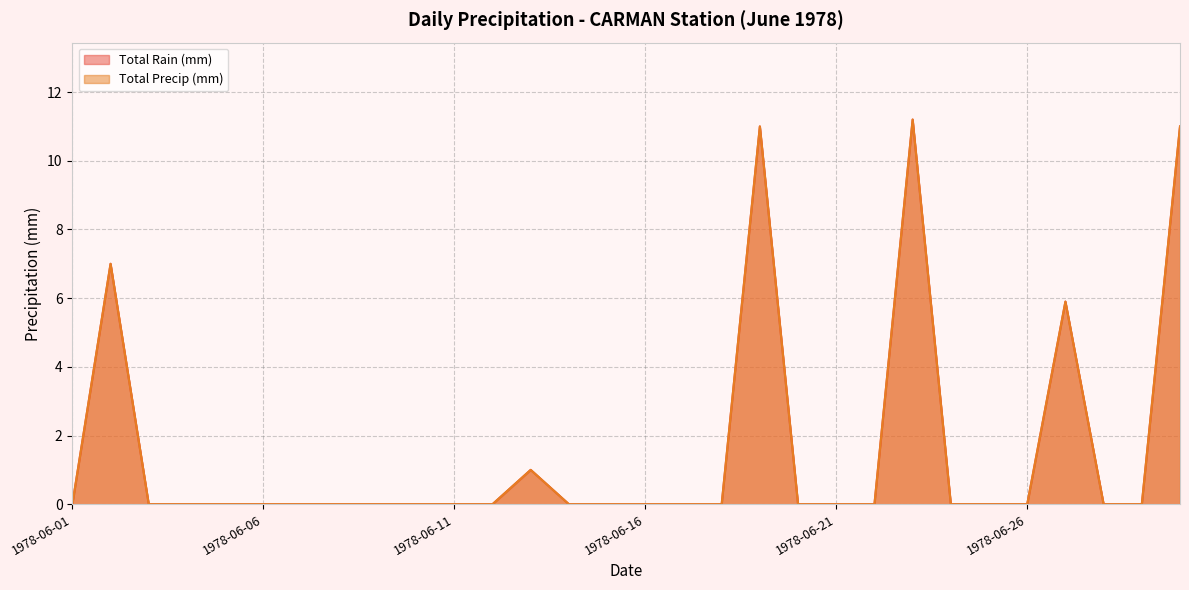

True or false: Total Precip (mm) and Total Rain (mm) cross at least once.

False